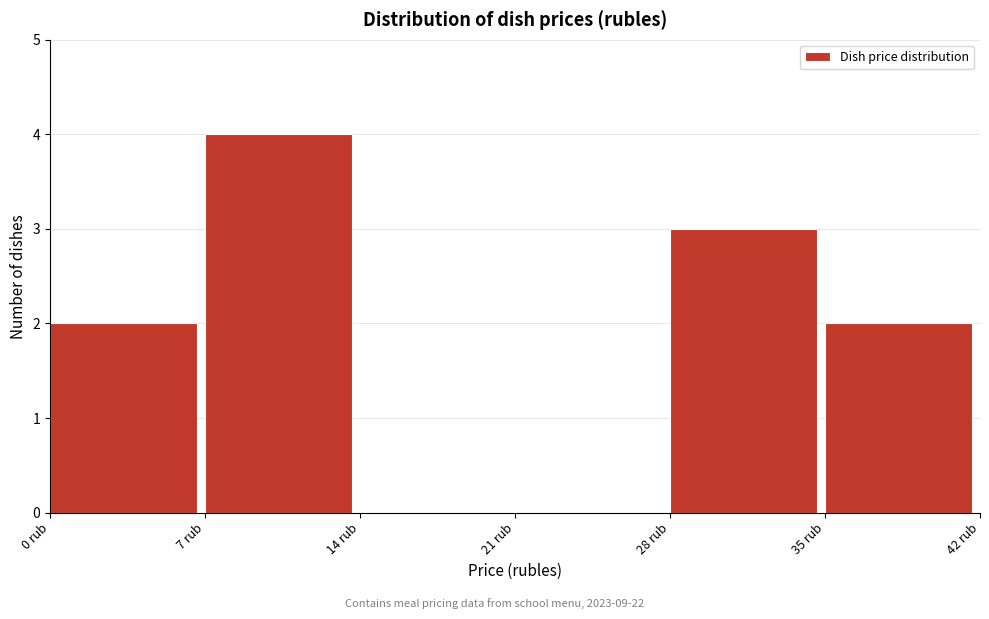

Reading left to right, transcribe this chart: for each bar, give the range it covers on the x-axis and its height. The values are not printed on the chart, so give them approximately, as read against the axis.

0 to 7: 2
7 to 14: 4
14 to 21: 0
21 to 28: 0
28 to 35: 3
35 to 42: 2